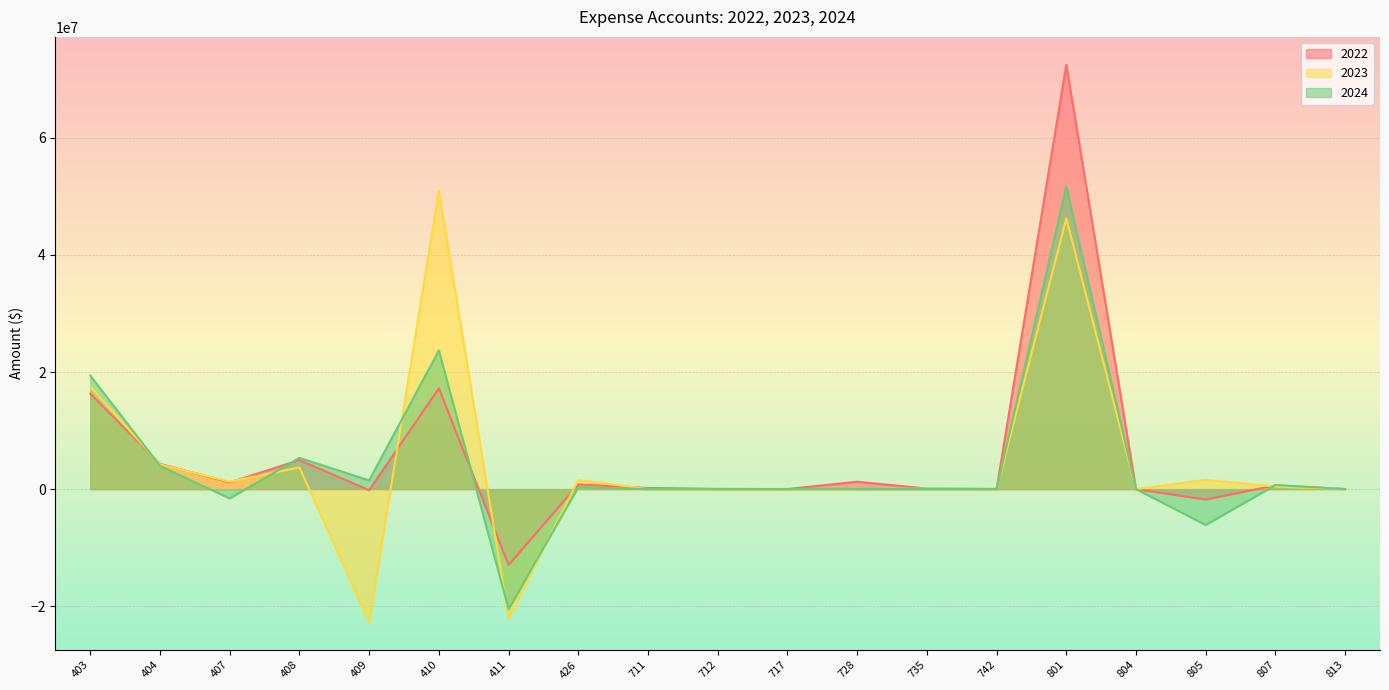

What is the value of the 2023 point at the 13th from the left?

81146